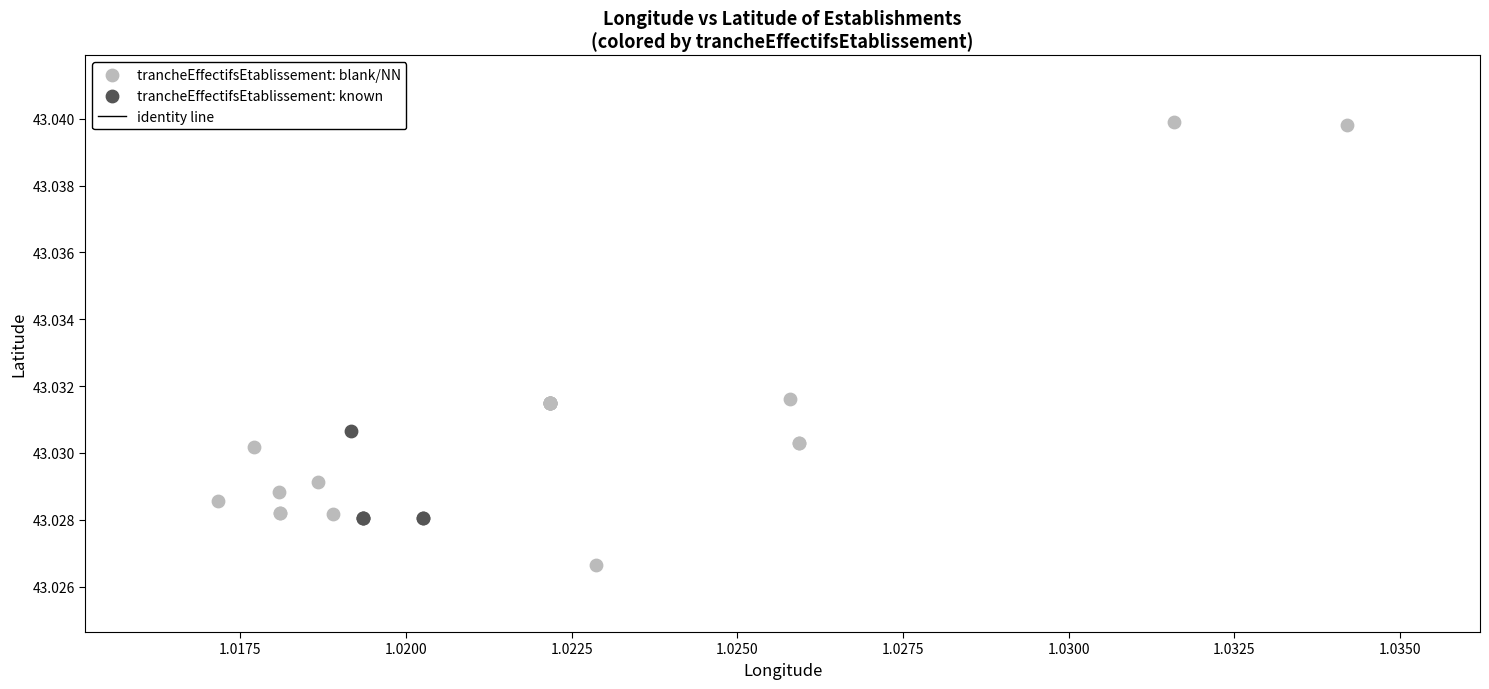

Which series contains the highest Y value?

trancheEffectifsEtablissement: blank/NN